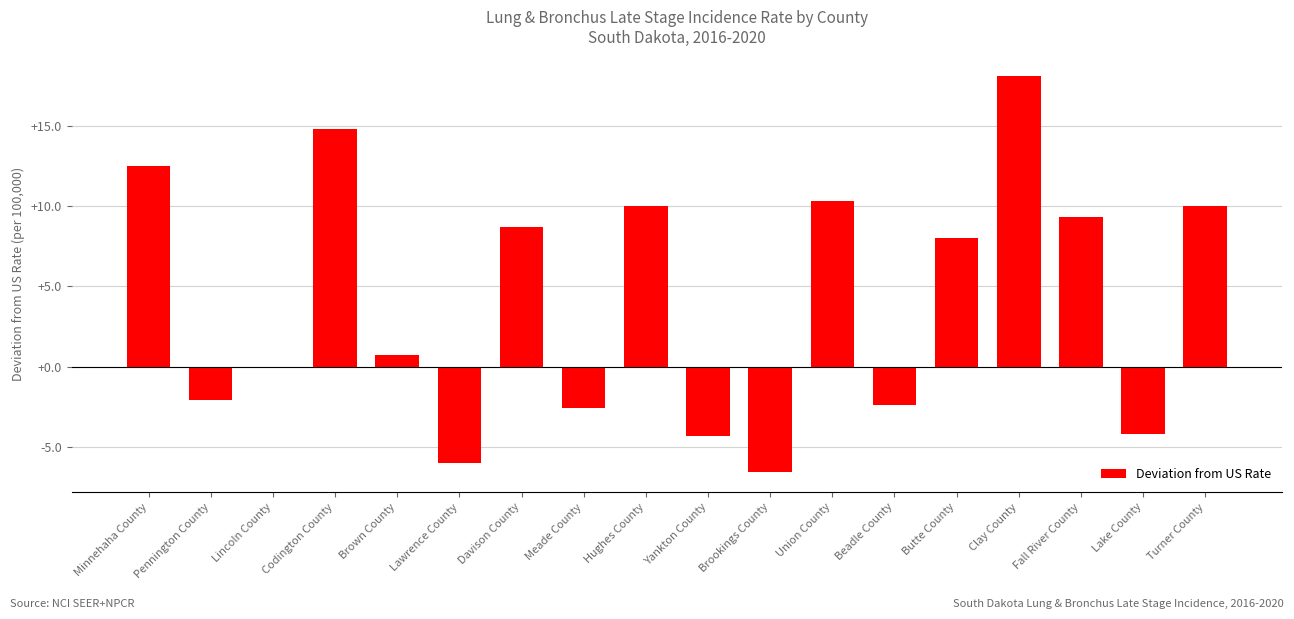

Are the bars grouped side by side (vs. stacked)?

No